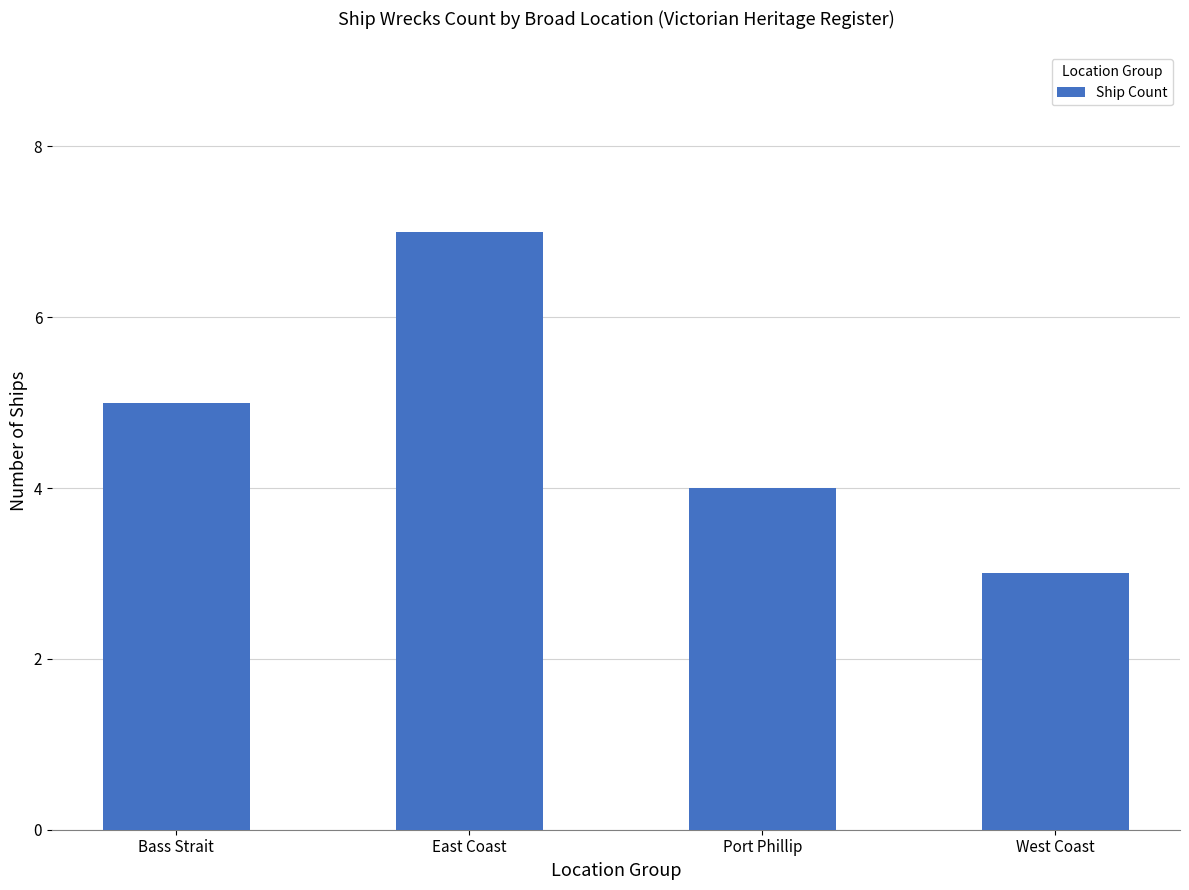

List the labels in order of value, largest first.

East Coast, Bass Strait, Port Phillip, West Coast